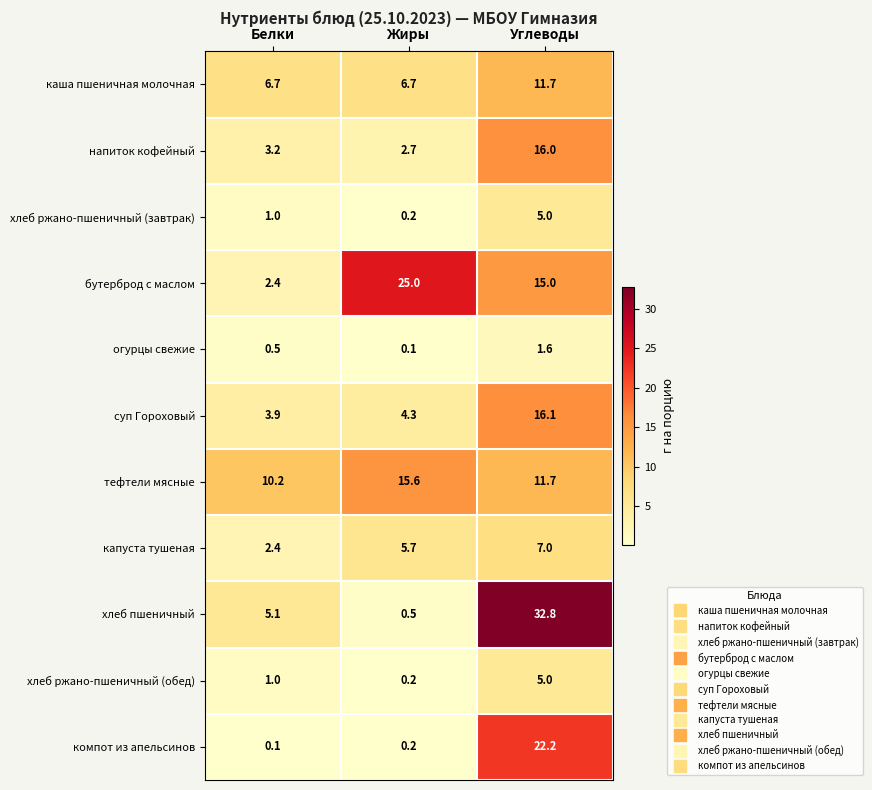

The value of хлеб пшеничный at Углеводы is 7.3. True or false?

False